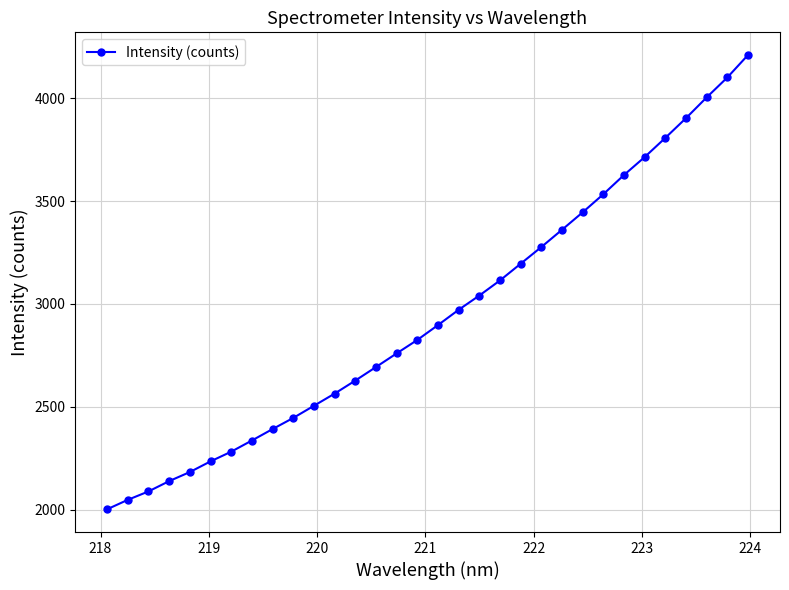

What is the difference between the maximum and minimum values?

2208.0